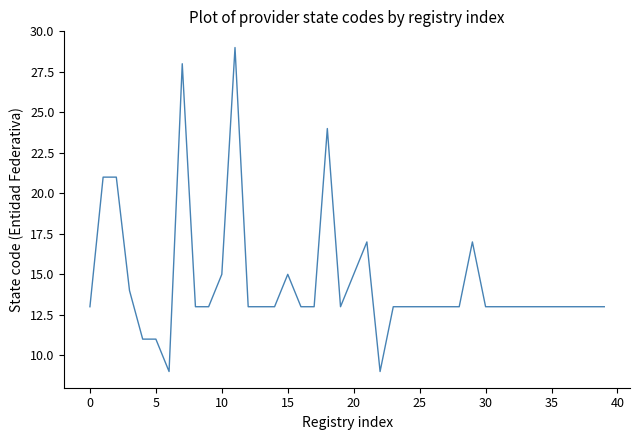

What is the difference between the maximum and minimum values?

20